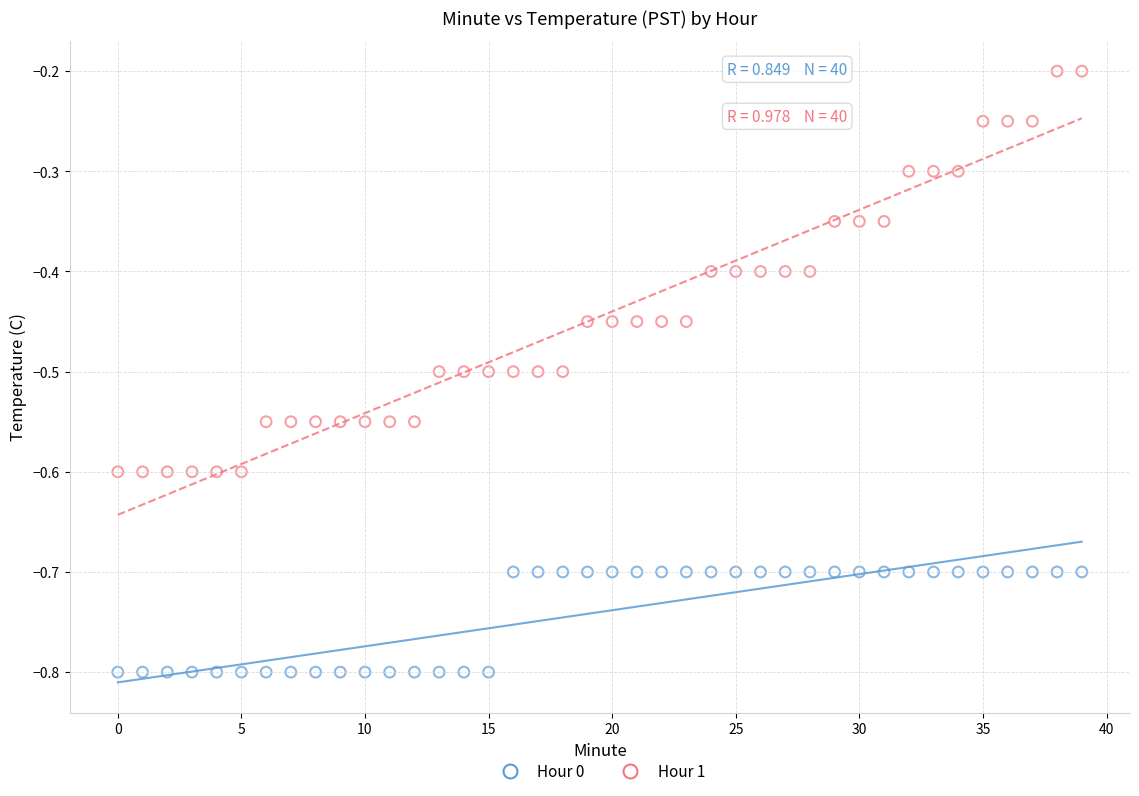

What are all the series names shown in the legend?

Hour 0, Hour 1